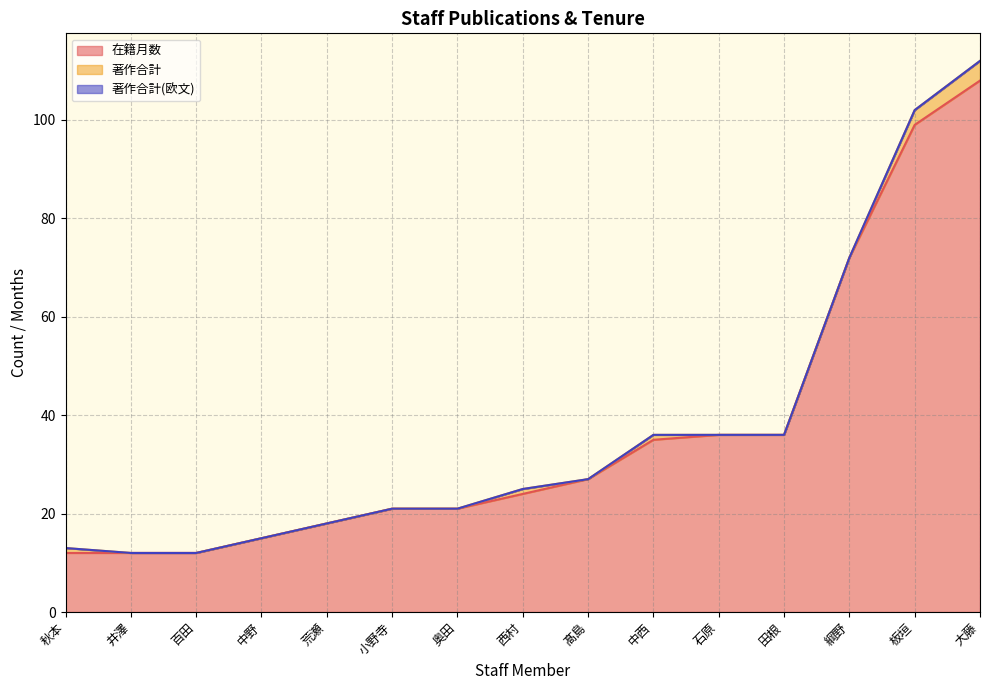

How many series are shown in this chart?

3